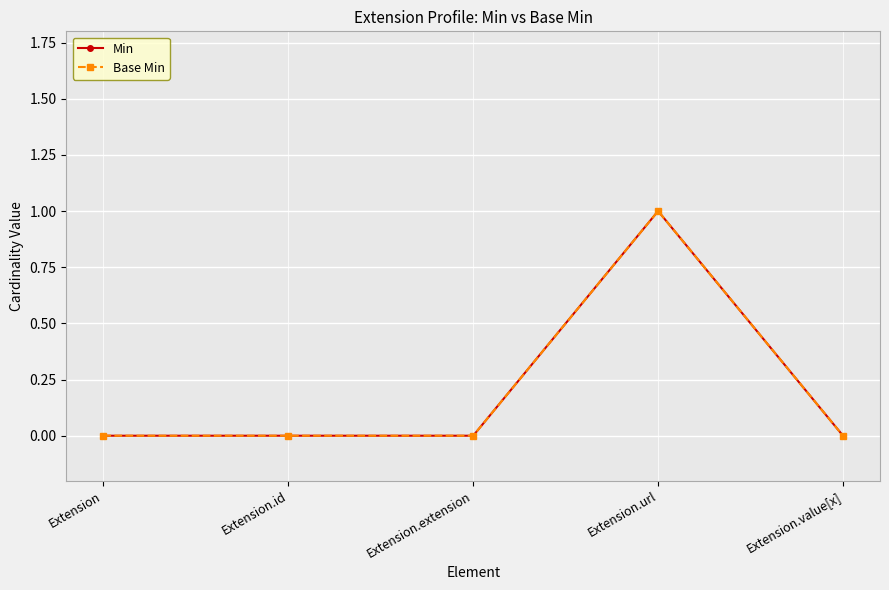

Reading left to right, transcribe all the data shown in this chart.

Min: Extension=0	Extension.id=0	Extension.extension=0	Extension.url=1	Extension.value[x]=0
Base Min: Extension=0	Extension.id=0	Extension.extension=0	Extension.url=1	Extension.value[x]=0